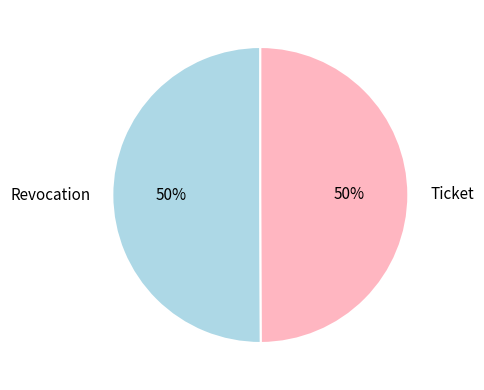

Is it true that Revocation is 50% of the pie?

True